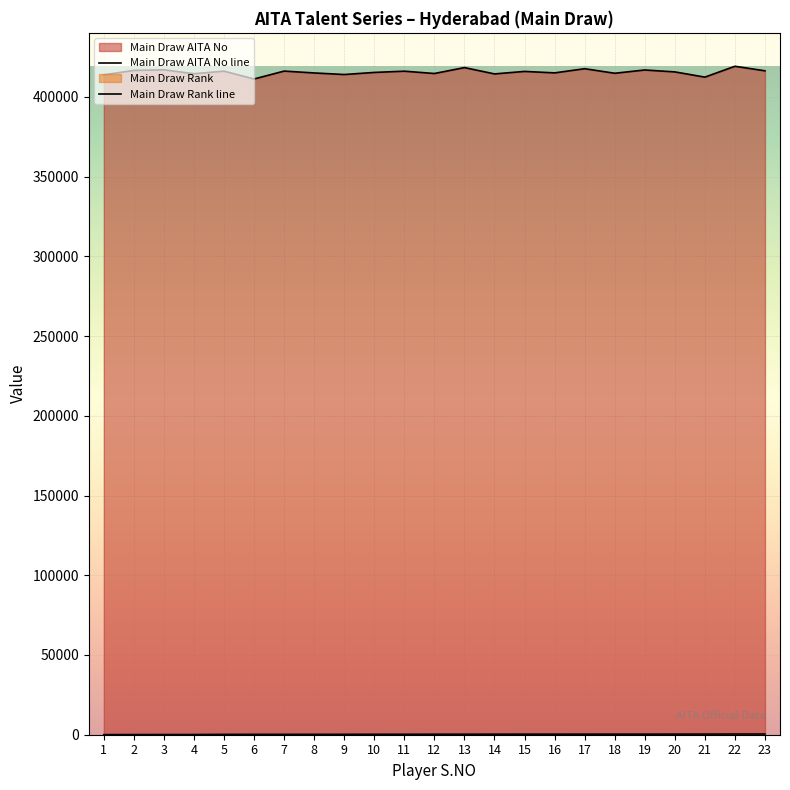

True or false: Main Draw Rank line has a value of 364 at 19.

True